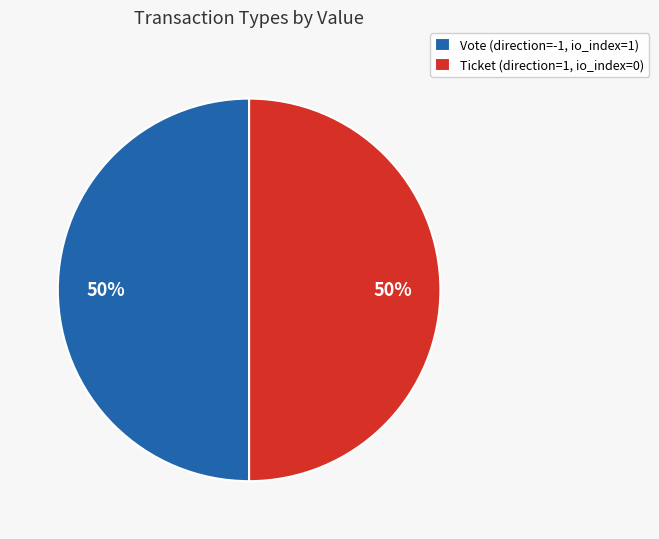

Is the sum of Vote (direction=-1, io_index=1) and Ticket (direction=1, io_index=0) greater than half?

Yes